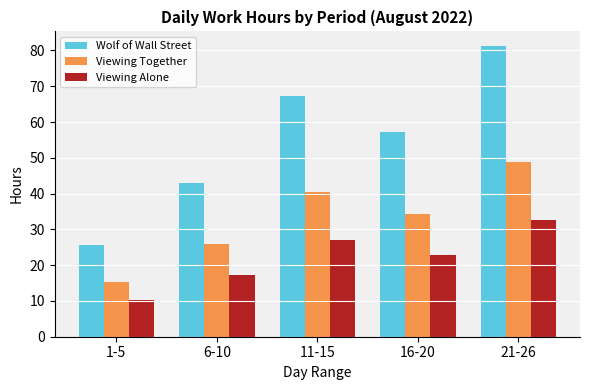

What is the average value of the Wolf of Wall Street series?

54.9